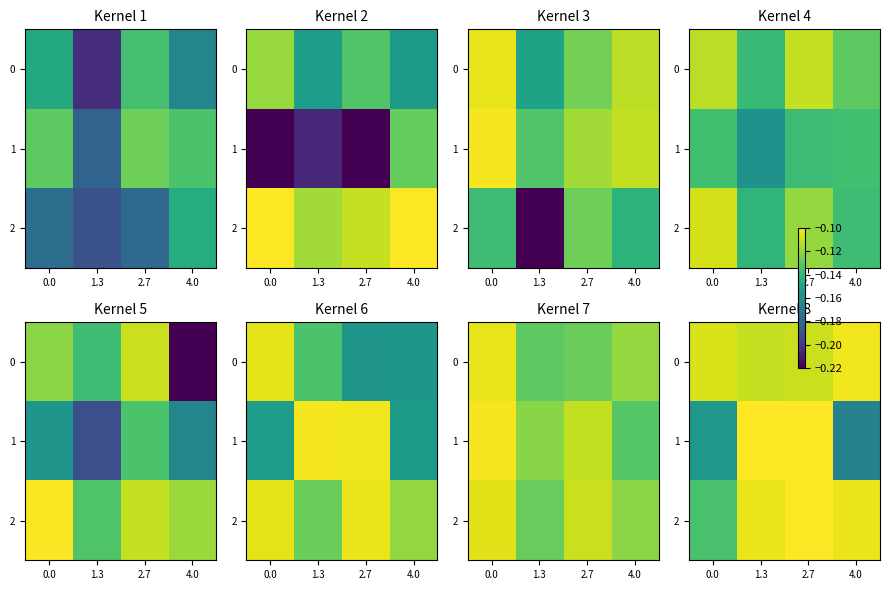

What is the sum of the 0 values at 1.3 and 0.0?

-0.2